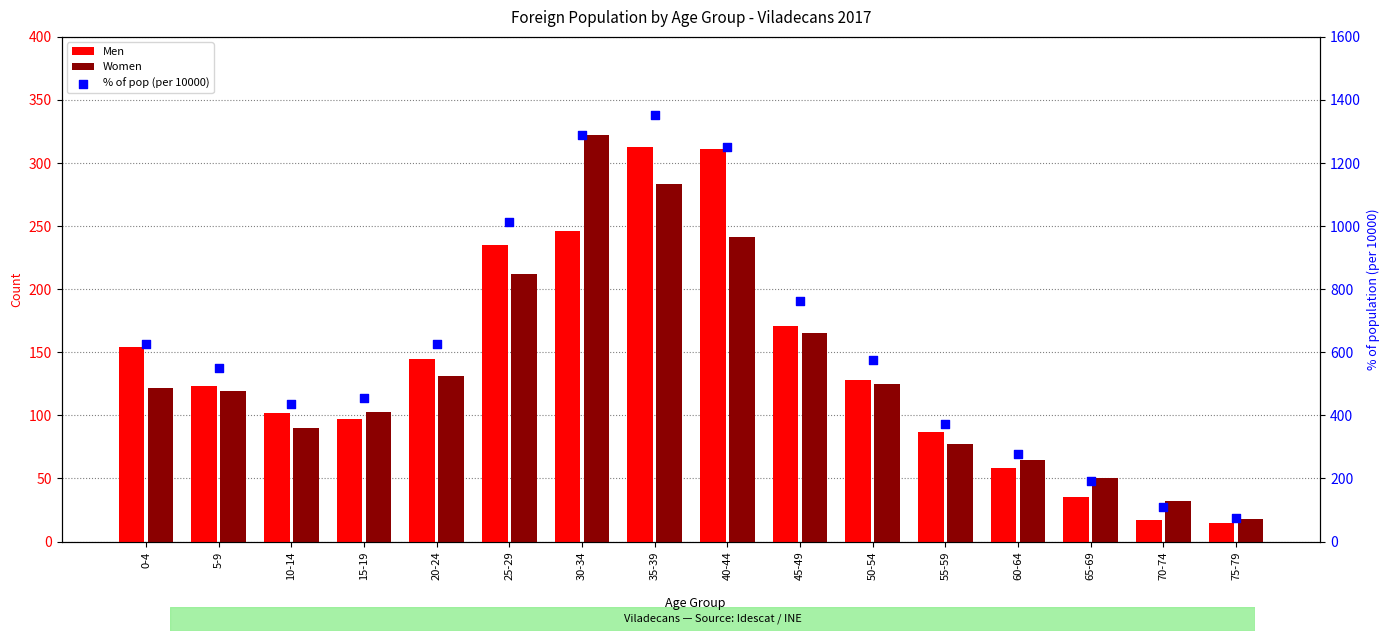

Which series contains the highest Y value?

% of pop (per 10000)